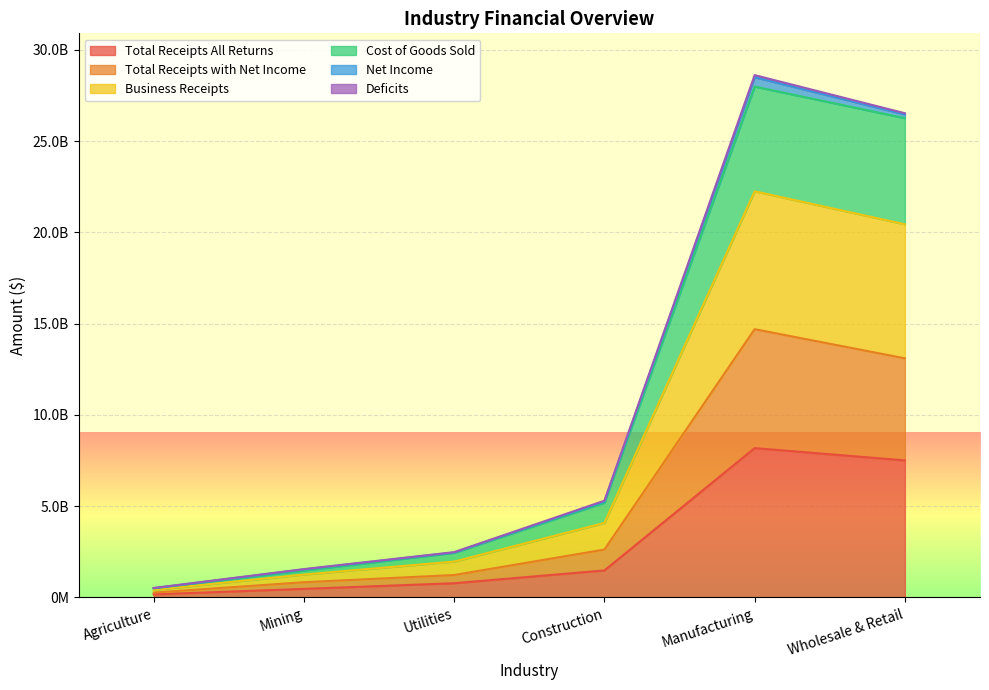

What is the label of the 2nd point from the left?

Mining